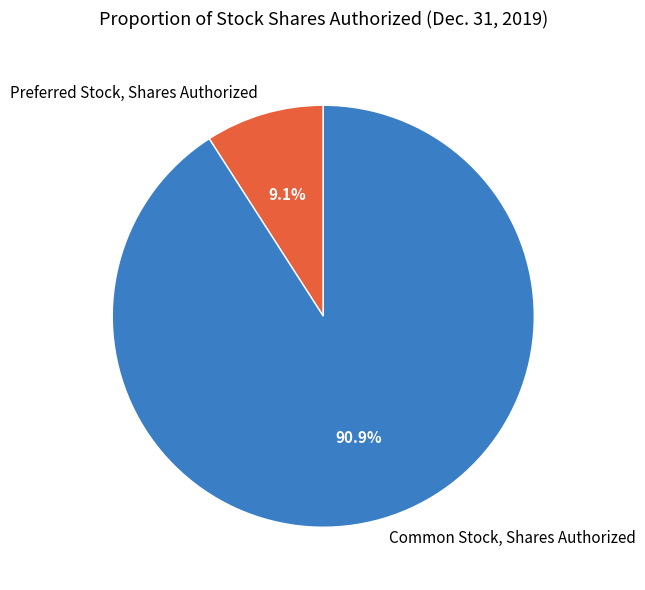

Which has a higher value, Preferred Stock, Shares Authorized or Common Stock, Shares Authorized?

Common Stock, Shares Authorized